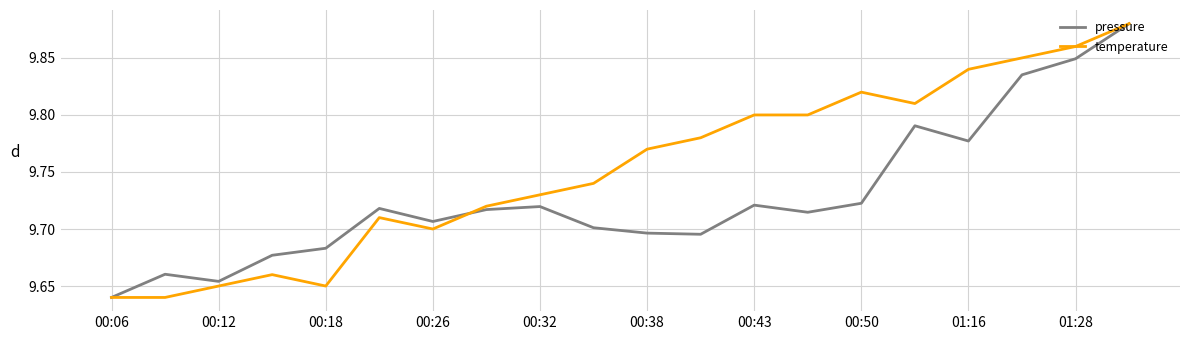

Rank the series by their average value, from highest to lowest.

temperature, pressure